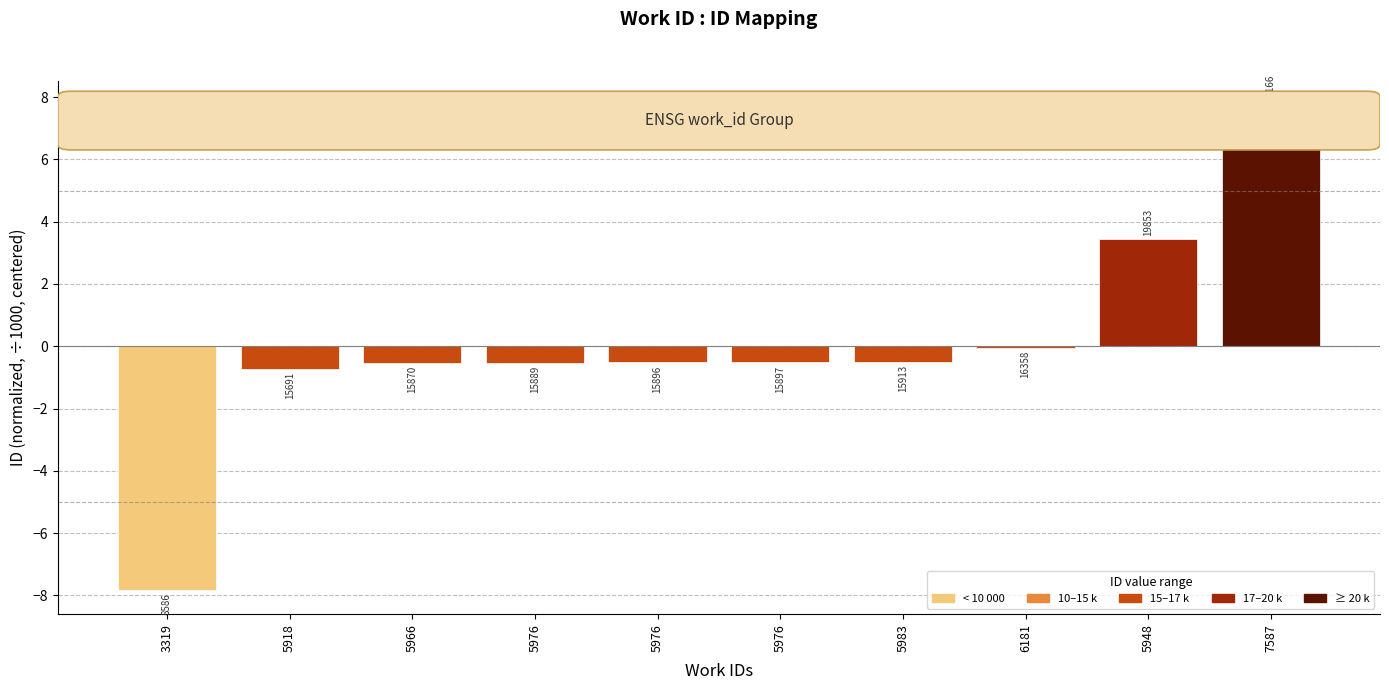

Are the bars horizontal?

No